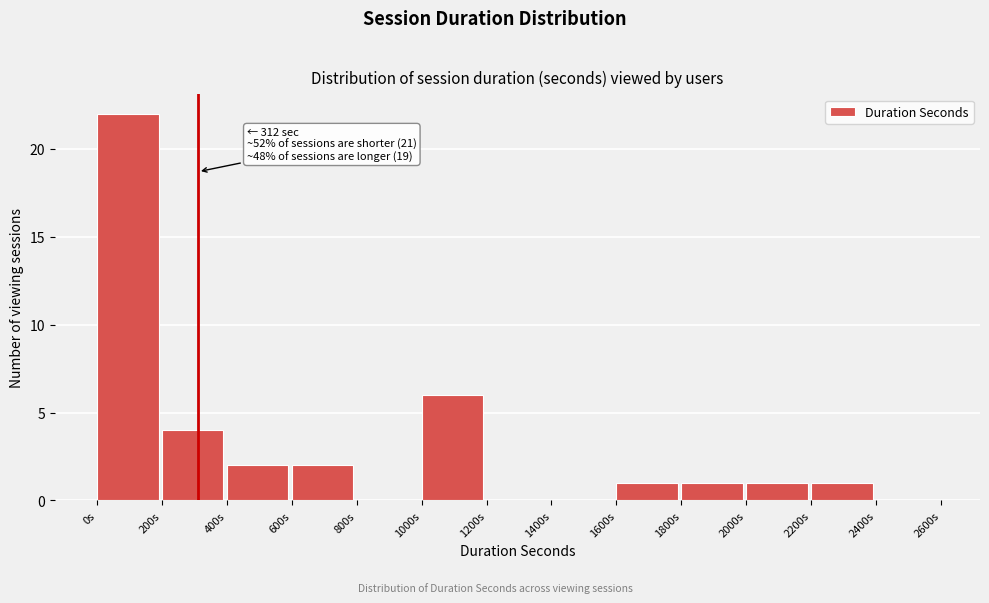

Which range on the x-axis has the tallest bar?

0 to 200